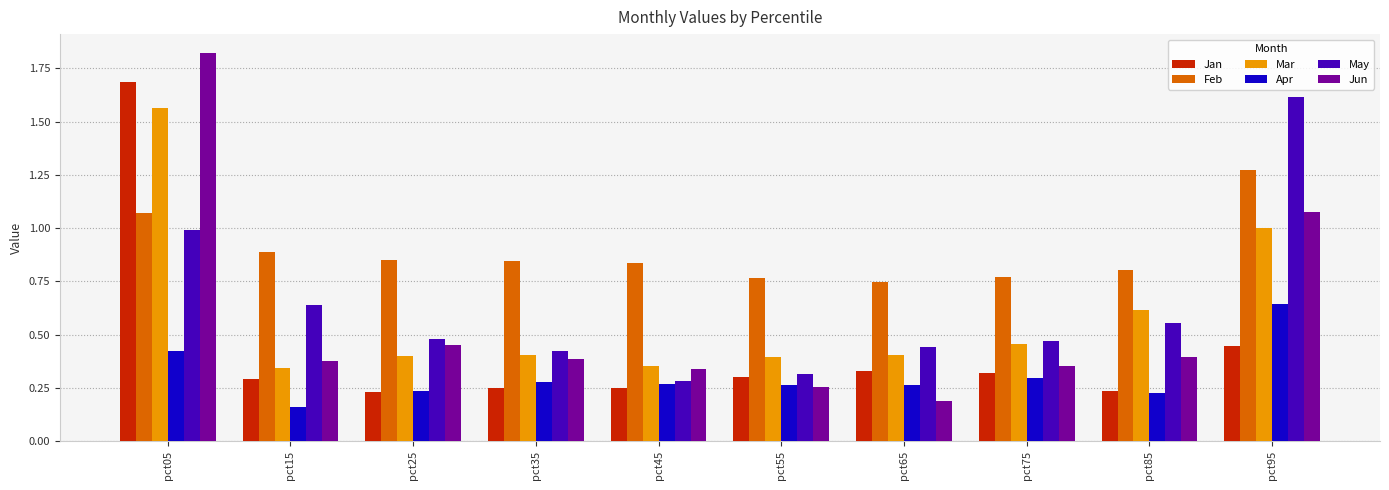

How many distinct data groups are displayed?

6